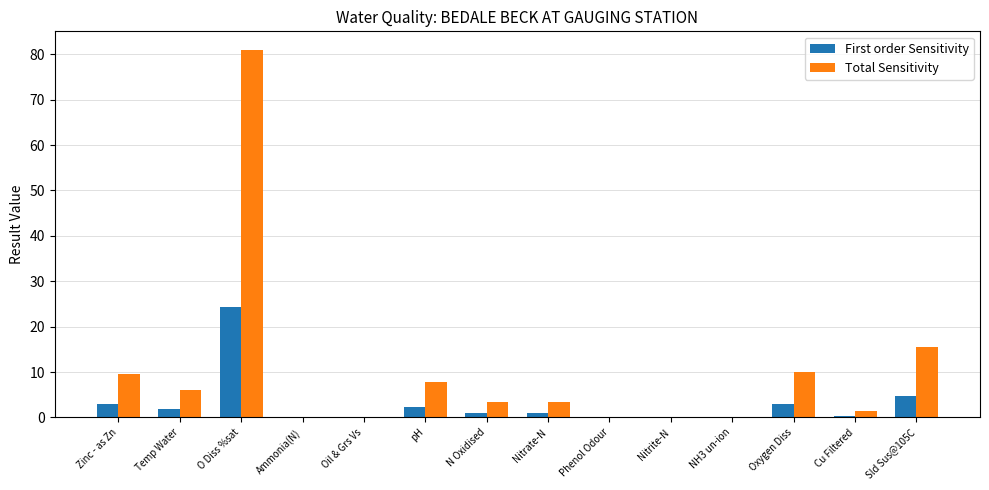

What is the sum of all Total Sensitivity values?

138.4